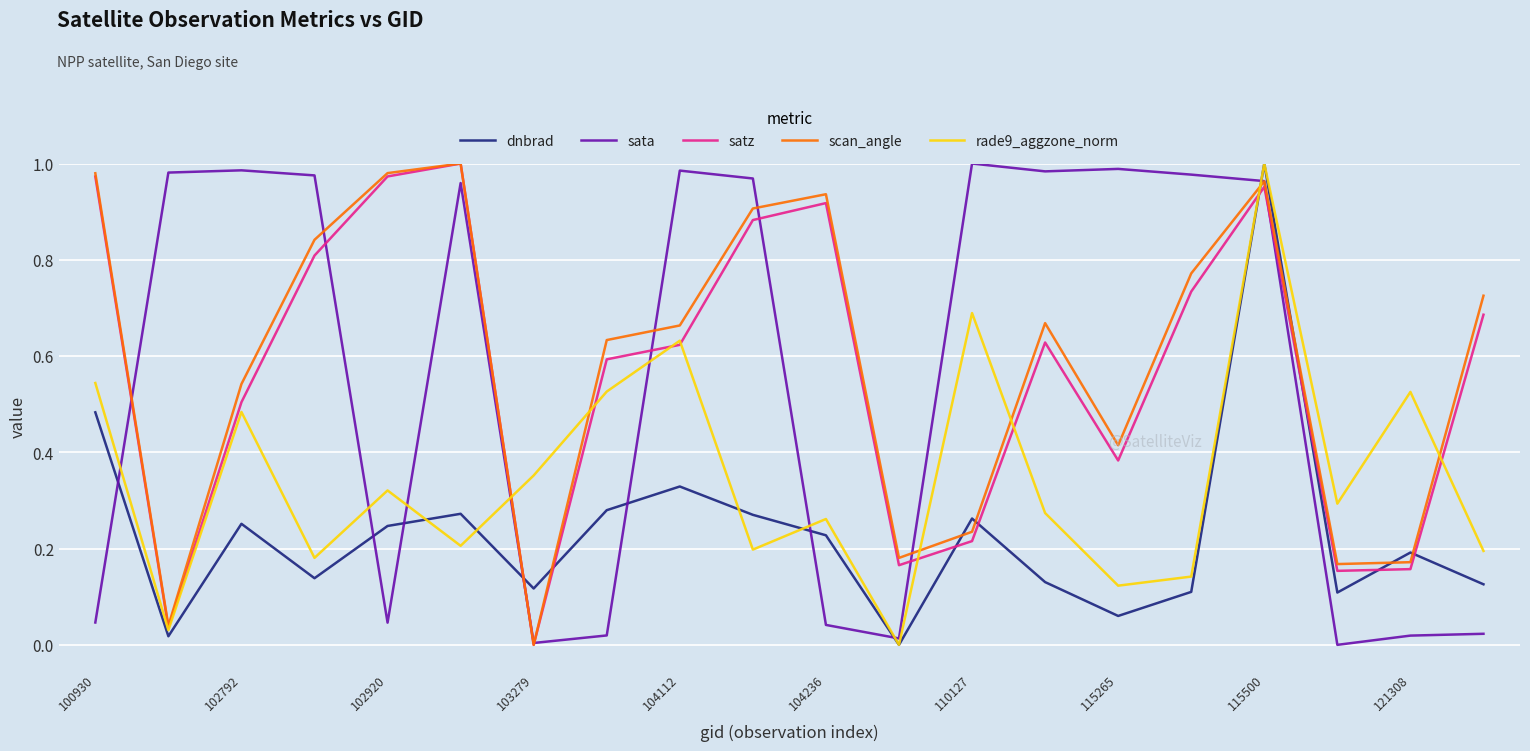

After their last crossing, which series has the higher values: sata or rade9_aggzone_norm?

rade9_aggzone_norm